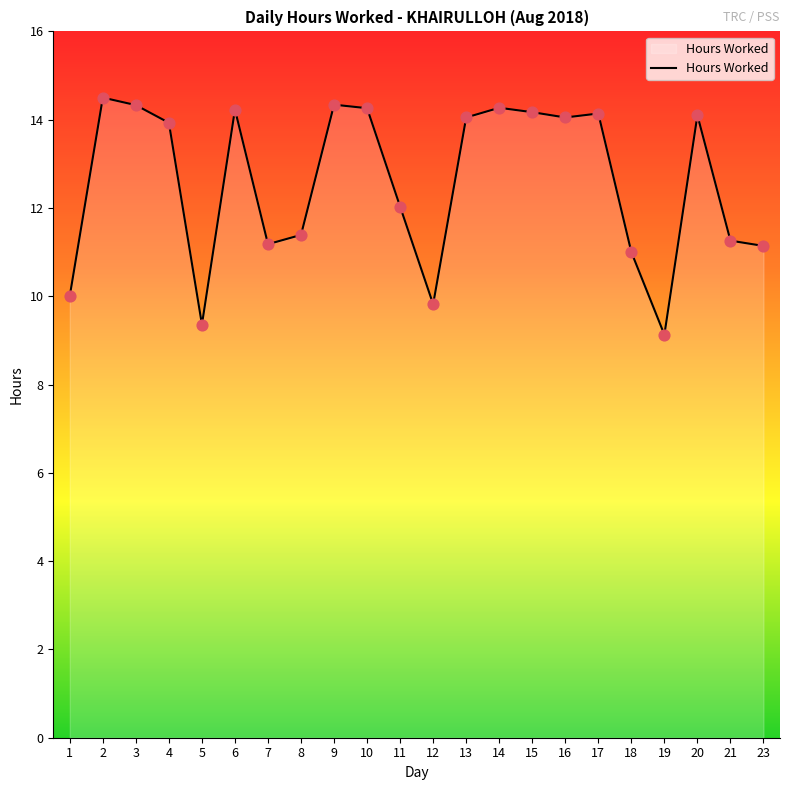

Approximately how many times larger is the value at 2 compared to 16?

1.0